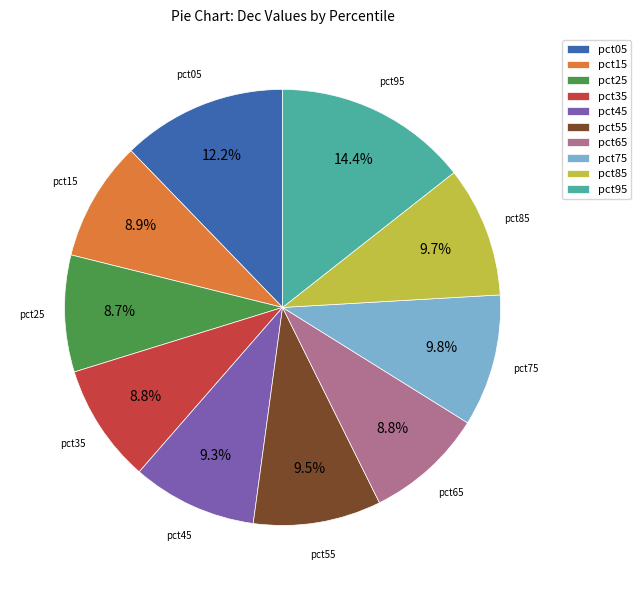

How many slices are in this pie chart?

10